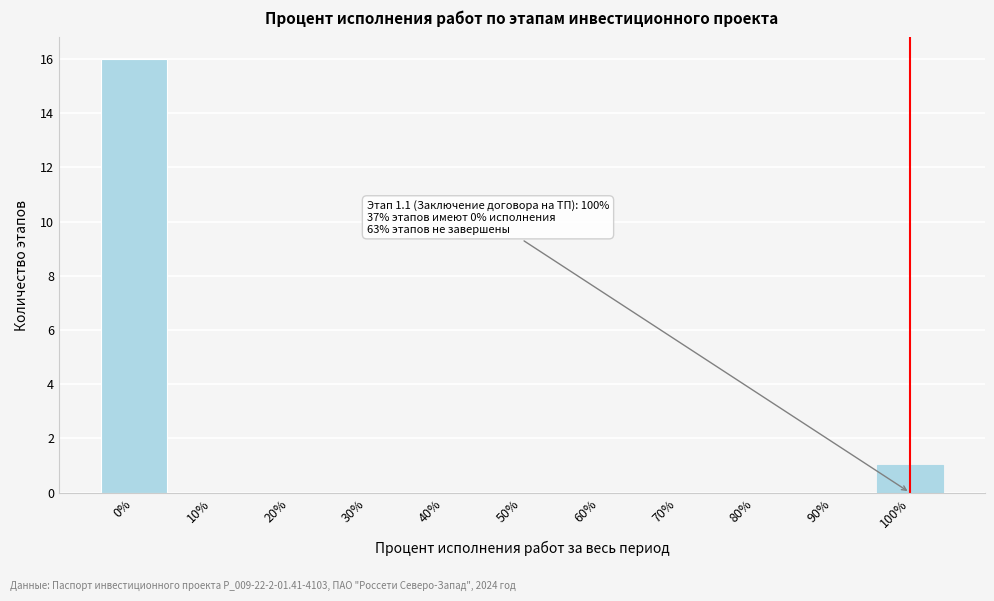

Reading left to right, list all the values displayed in this chart.

0%=16	10%=0	20%=0	30%=0	40%=0	50%=0	60%=0	70%=0	80%=0	90%=0	100%=1